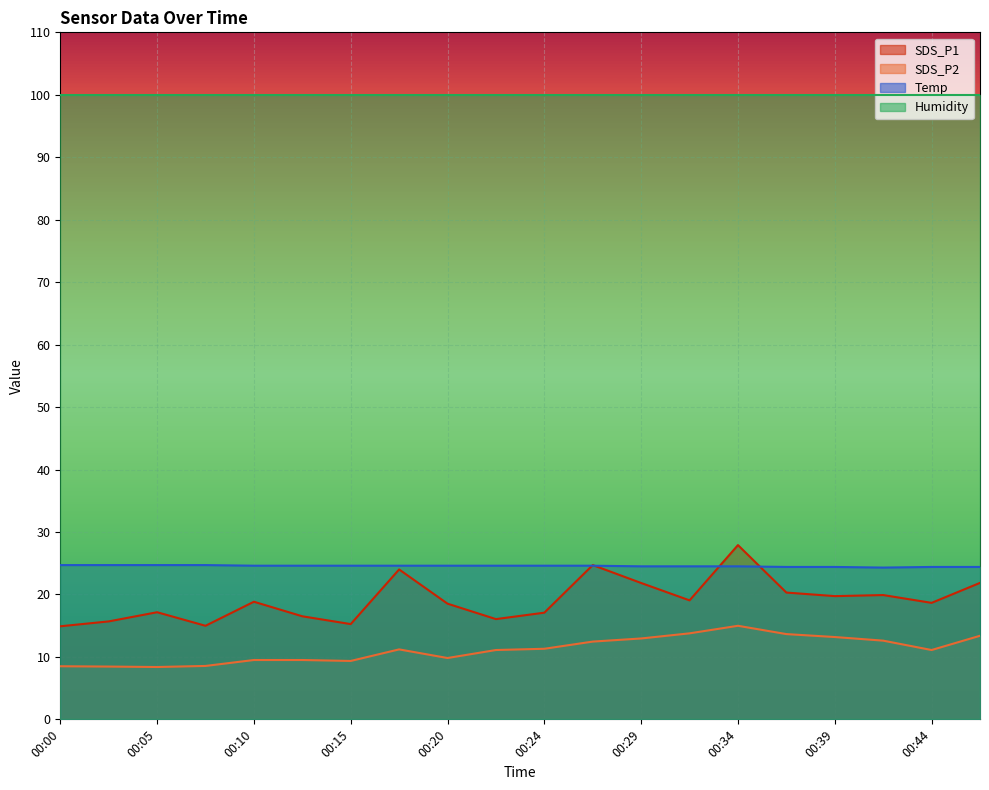

Is the value of Temp at 00:29 greater than the value of SDS_P2 at 00:24?

Yes